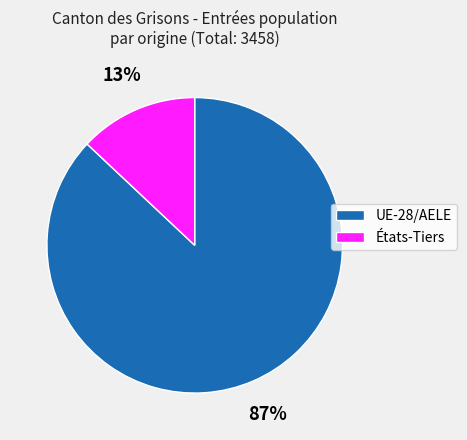

To the nearest percent, what is the difference between the largest and smallest slice percentages?

74%